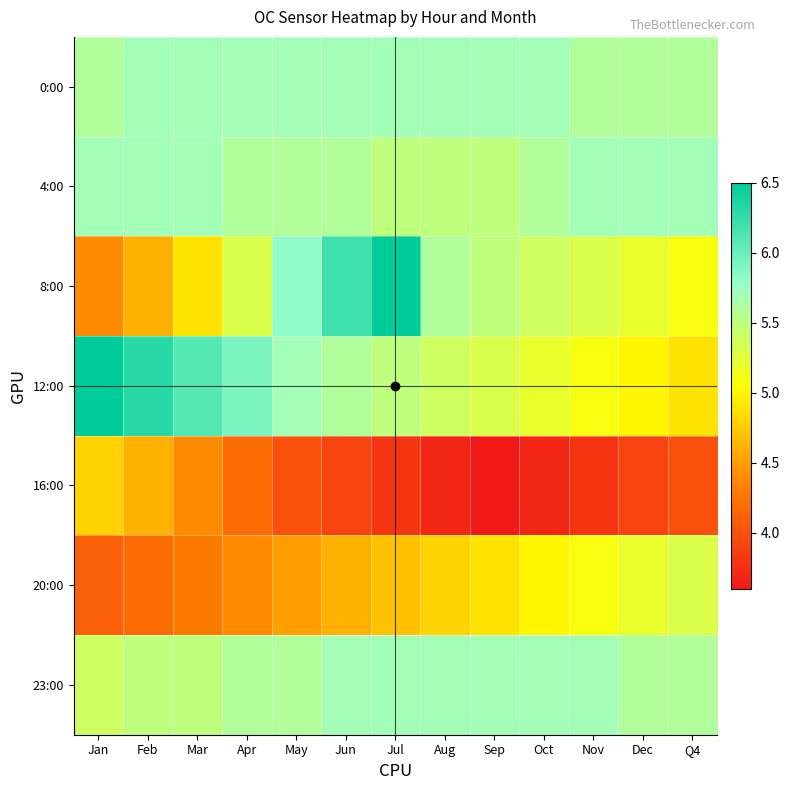

At Jan, list the series in order from smallest to largest.

20:00, 8:00, 16:00, 23:00, 0:00, 4:00, 12:00